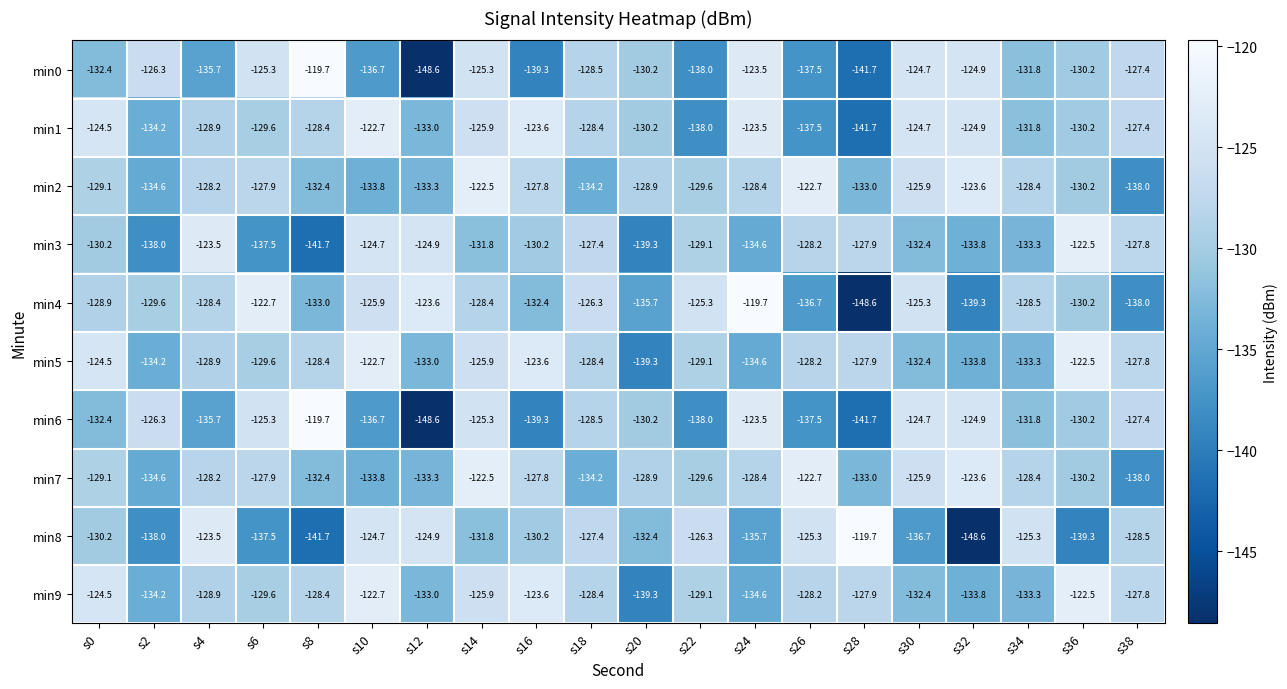

What is the sum of all min5 values?

-2588.1